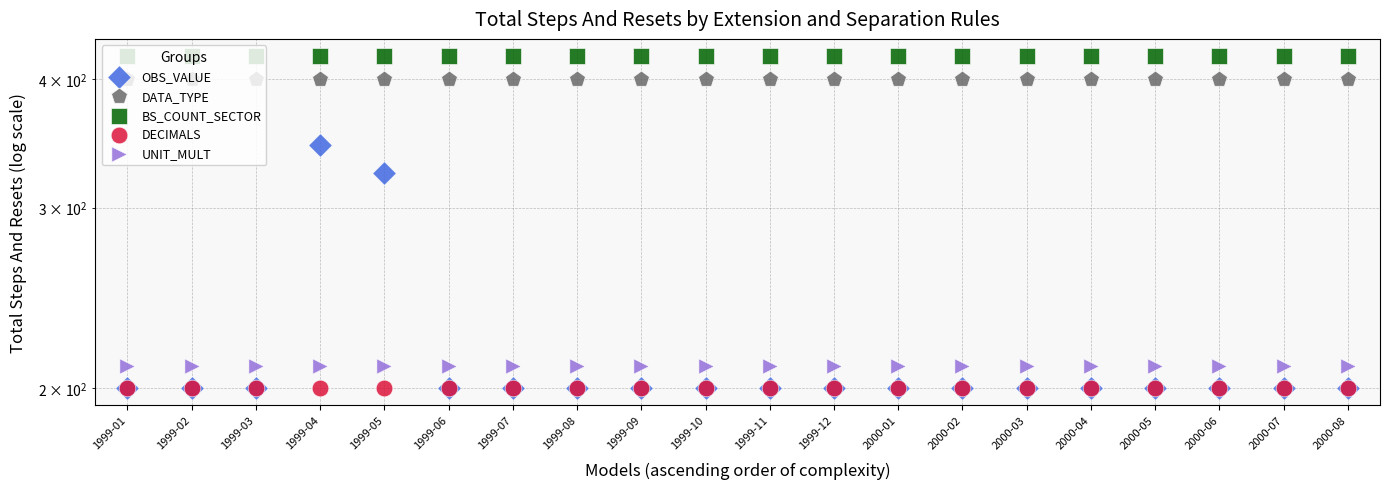

What is the total value across all series at 2000-08?

1432